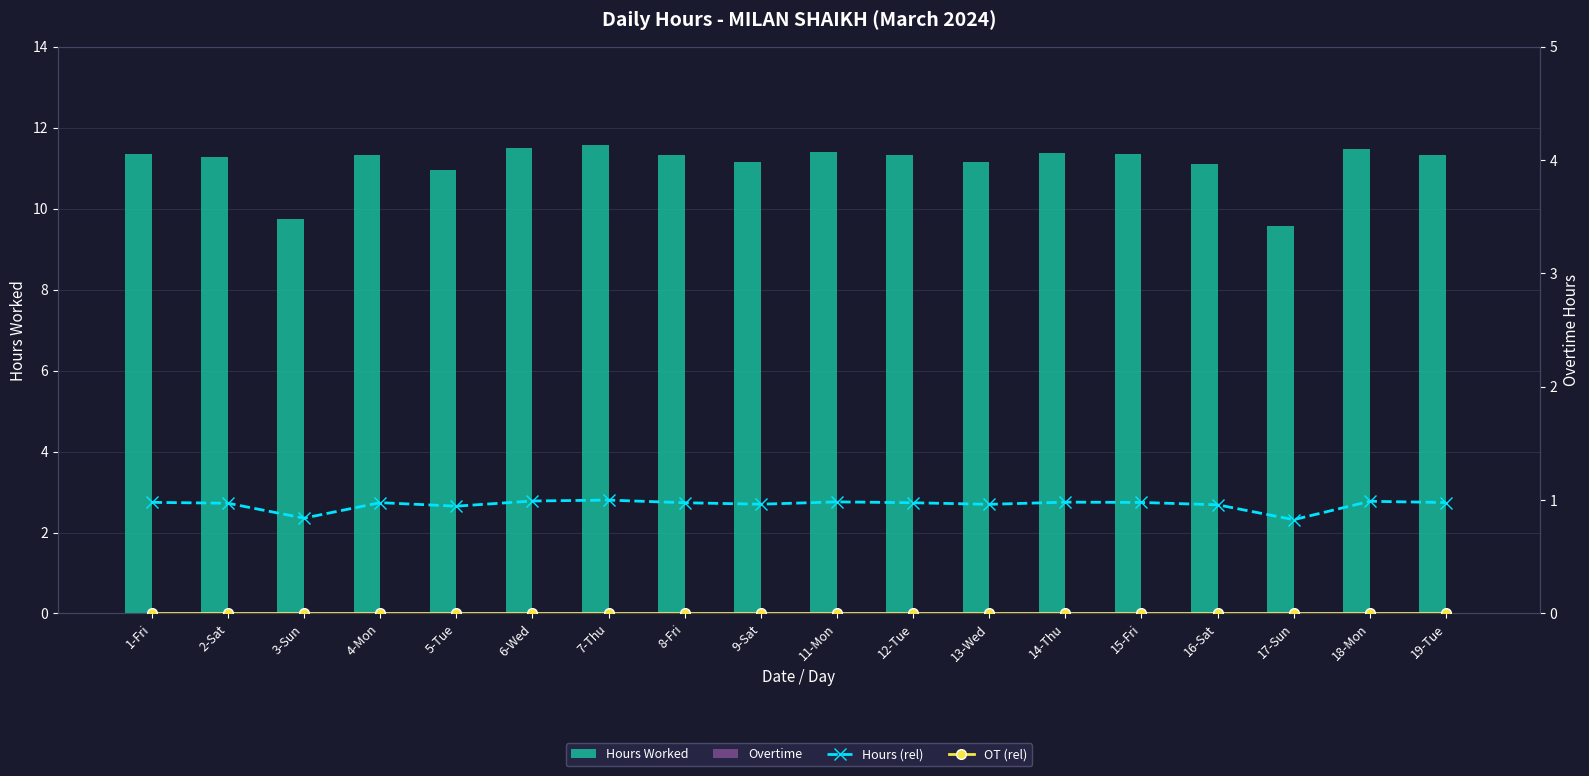

Reading left to right, transcribe all the data shown in this chart.

Hours Worked: 11.3	11.3	9.7	11.3	11.0	11.5	11.6	11.3	11.2	11.4	11.3	11.2	11.4	11.3	11.1	9.6	11.5	11.3
Overtime: 0.0	0.0	0.0	0.0	0.0	0.0	0.0	0.0	0.0	0.0	0.0	0.0	0.0	0.0	0.0	0.0	0.0	0.0
Hours (rel): 1.0	1.0	0.8	1.0	0.9	1.0	1.0	1.0	1.0	1.0	1.0	1.0	1.0	1.0	1.0	0.8	1.0	1.0
OT (rel): 0.0	0.0	0.0	0.0	0.0	0.0	0.0	0.0	0.0	0.0	0.0	0.0	0.0	0.0	0.0	0.0	0.0	0.0